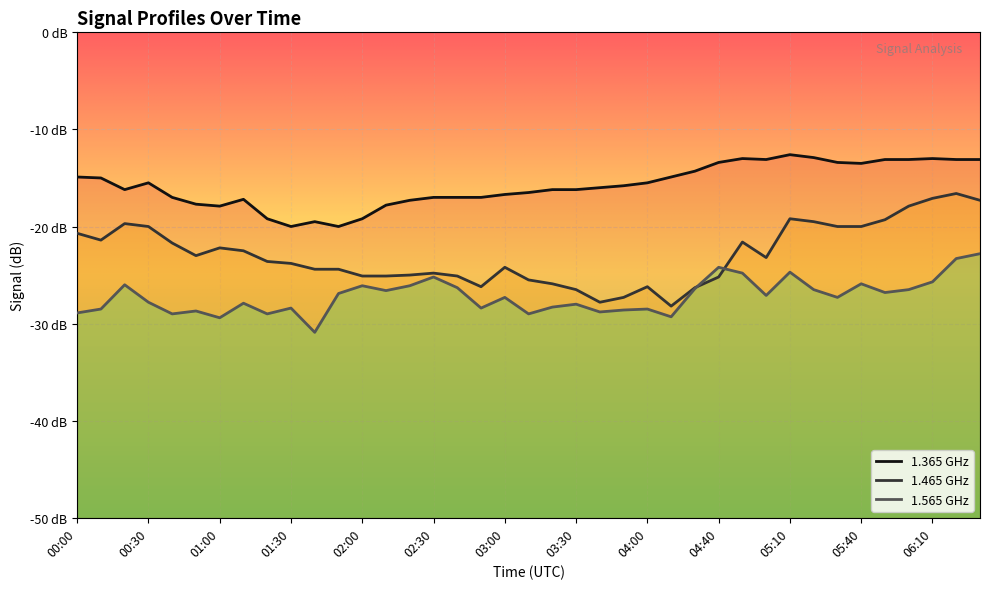

At which category is the sum across all series the highest?

06:20